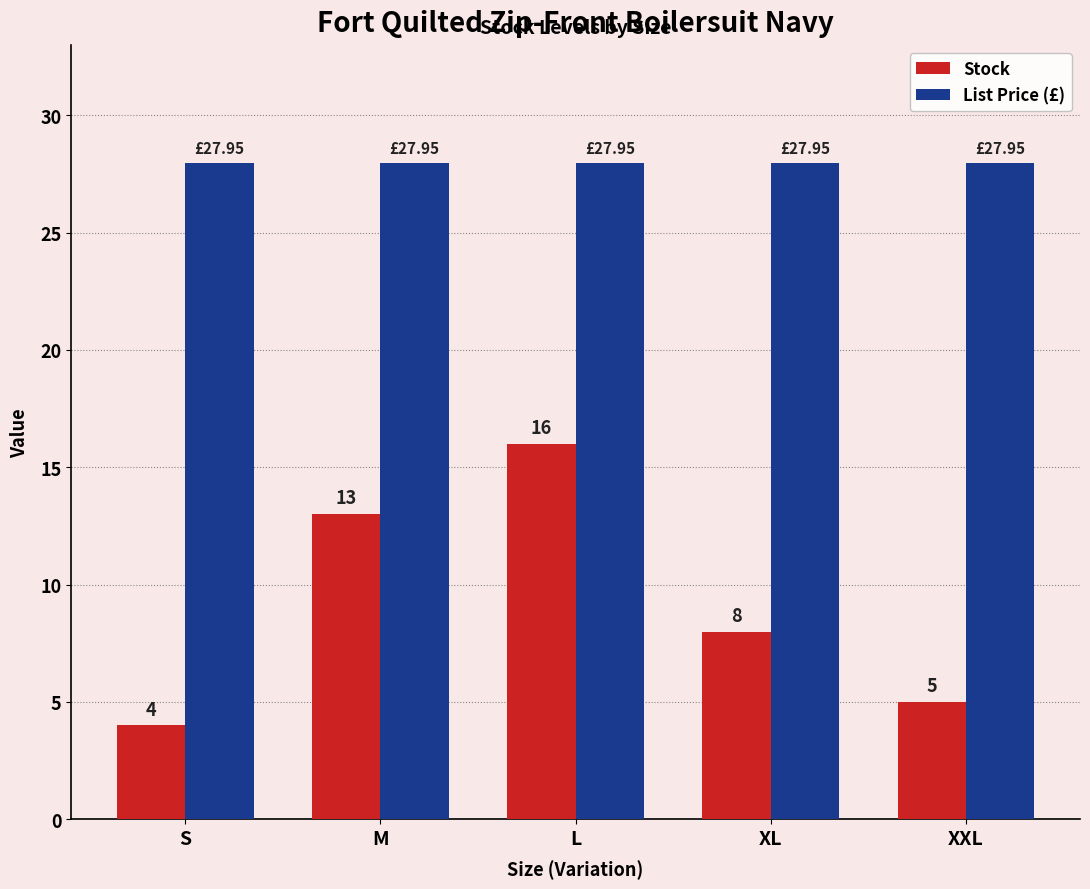

Which series has the widest spread of values?

Stock